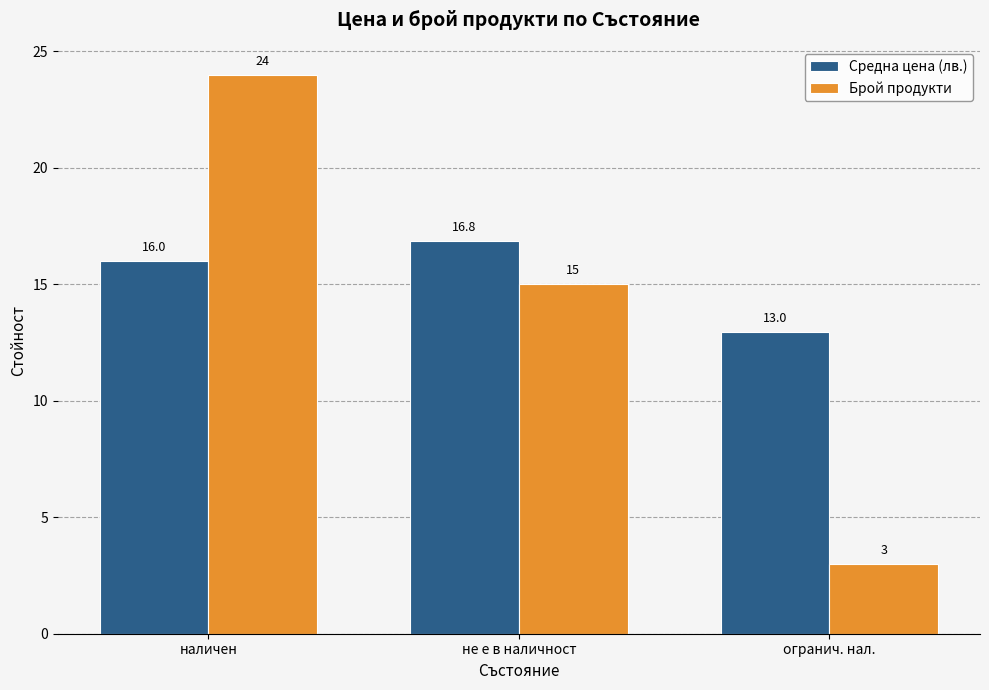

What is the total value across all series at наличен?

40.0